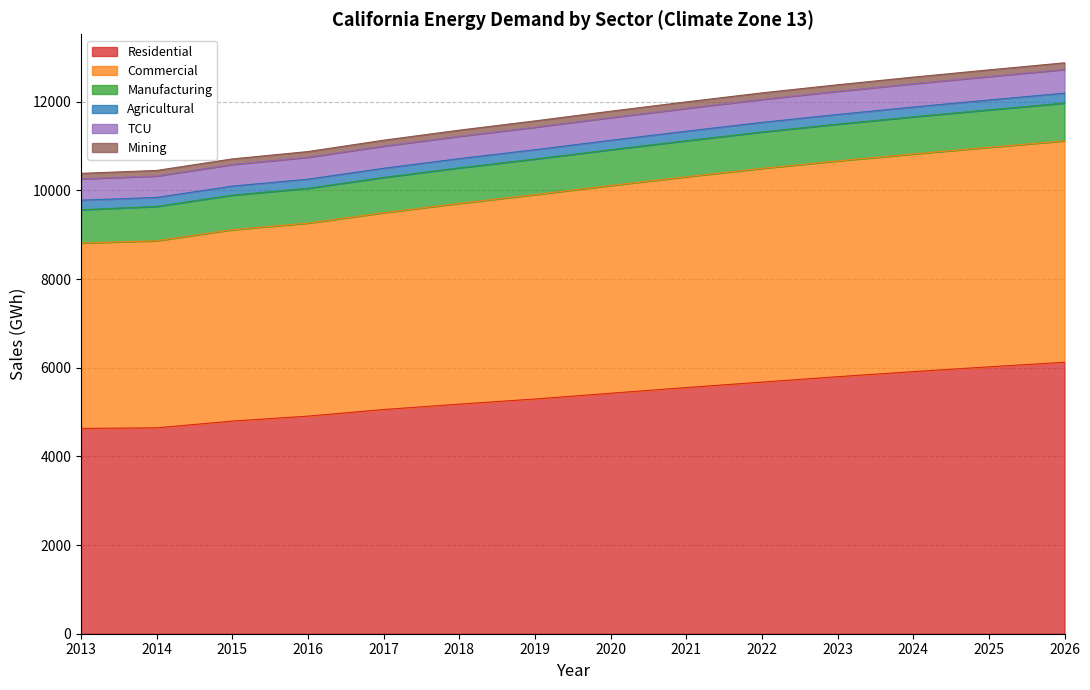

What are all the series names shown in the legend?

Residential, Commercial, Manufacturing, Agricultural, TCU, Mining